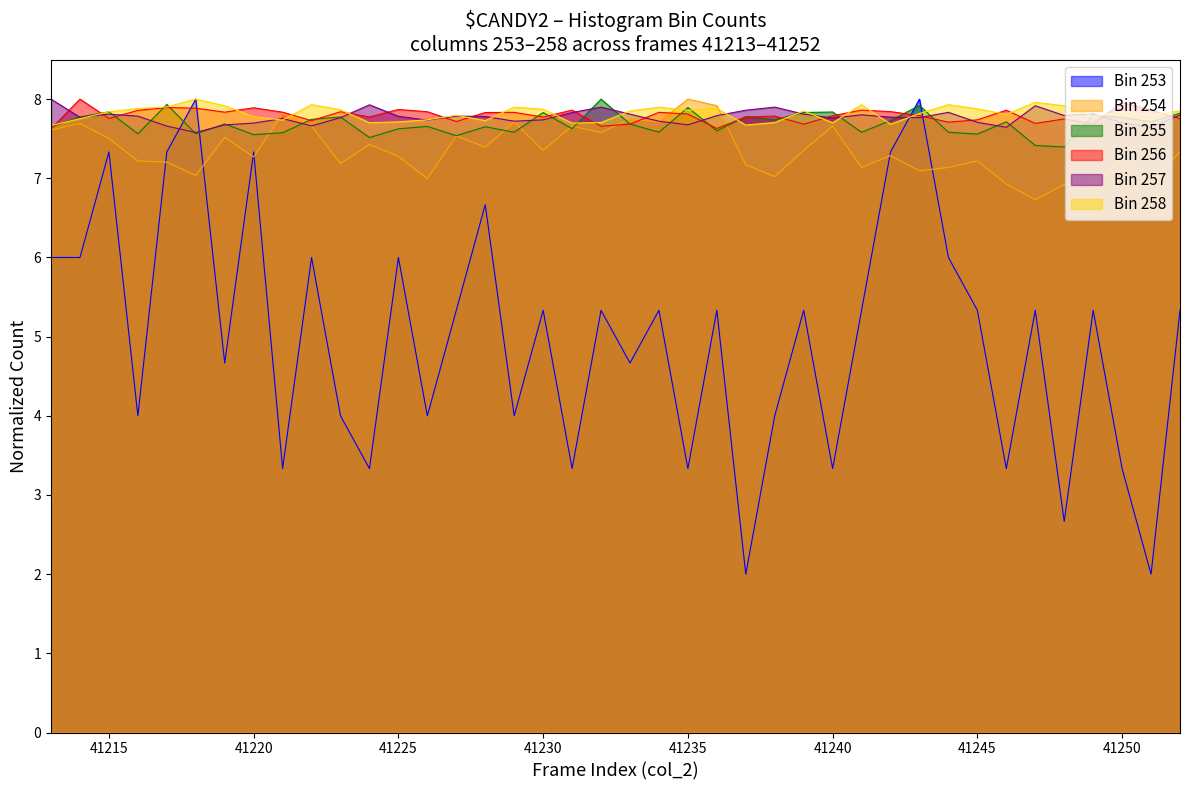

At 41216, list the series in order from largest to smallest.

col_258, col_256, col_257, col_255, col_254, col_253